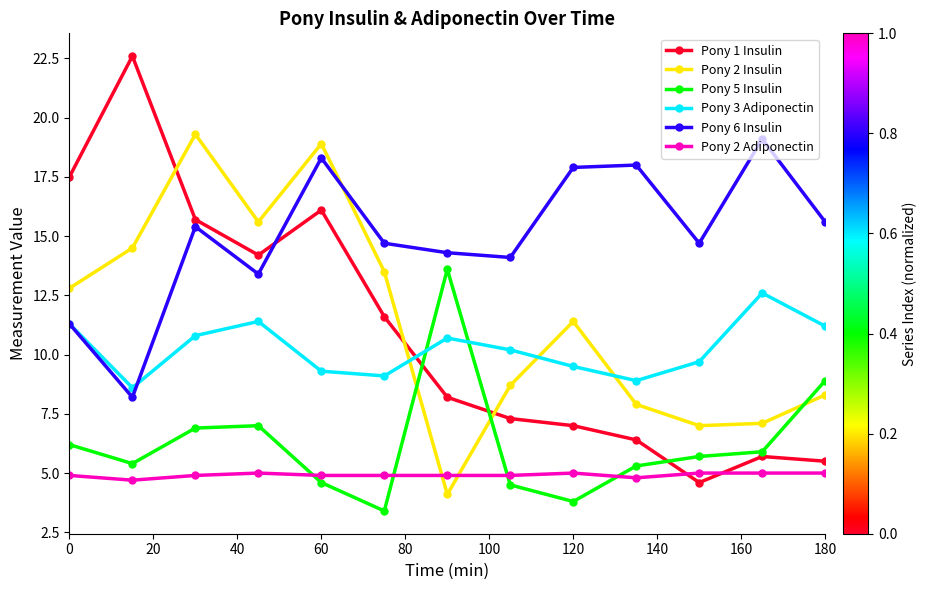

Reading left to right, extract all data points from this chart.

Pony 1 Insulin: 17.5	22.6	15.7	14.2	16.1	11.6	8.2	7.3	7.0	6.4	4.6	5.7	5.5
Pony 2 Insulin: 12.8	14.5	19.3	15.6	18.9	13.5	4.1	8.7	11.4	7.9	7.0	7.1	8.3
Pony 5 Insulin: 6.2	5.4	6.9	7.0	4.6	3.4	13.6	4.5	3.8	5.3	5.7	5.9	8.9
Pony 3 Adiponectin: 11.3	8.6	10.8	11.4	9.3	9.1	10.7	10.2	9.5	8.9	9.7	12.6	11.2
Pony 6 Insulin: 11.3	8.2	15.4	13.4	18.3	14.7	14.3	14.1	17.9	18.0	14.7	19.1	15.6
Pony 2 Adiponectin: 4.9	4.7	4.9	5.0	4.9	4.9	4.9	4.9	5.0	4.8	5.0	5.0	5.0